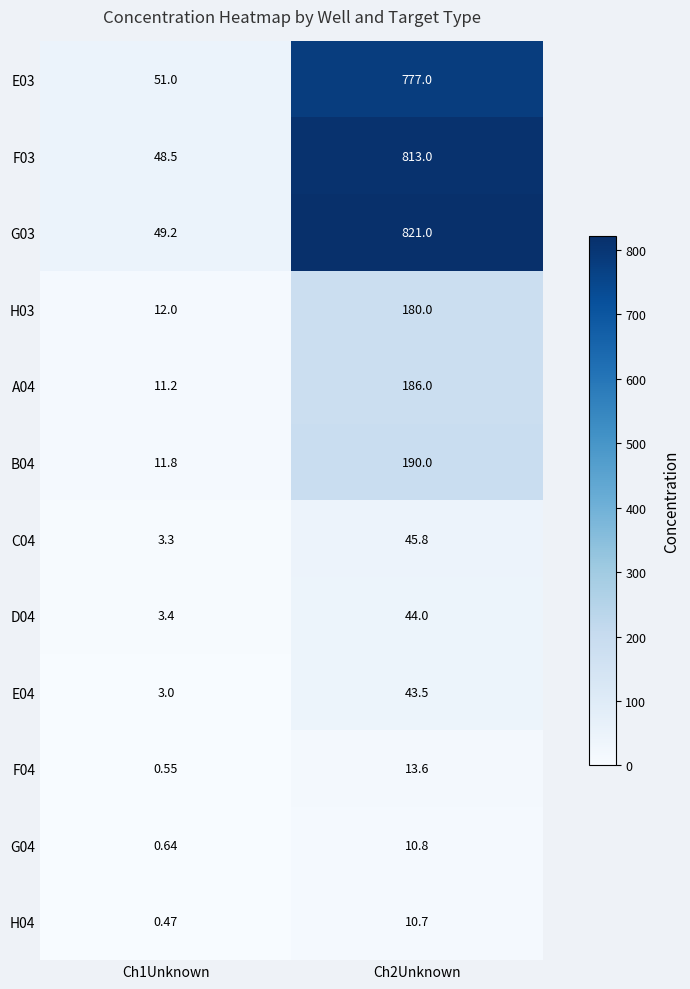

At how many categories does at least one series exceed 312?

1